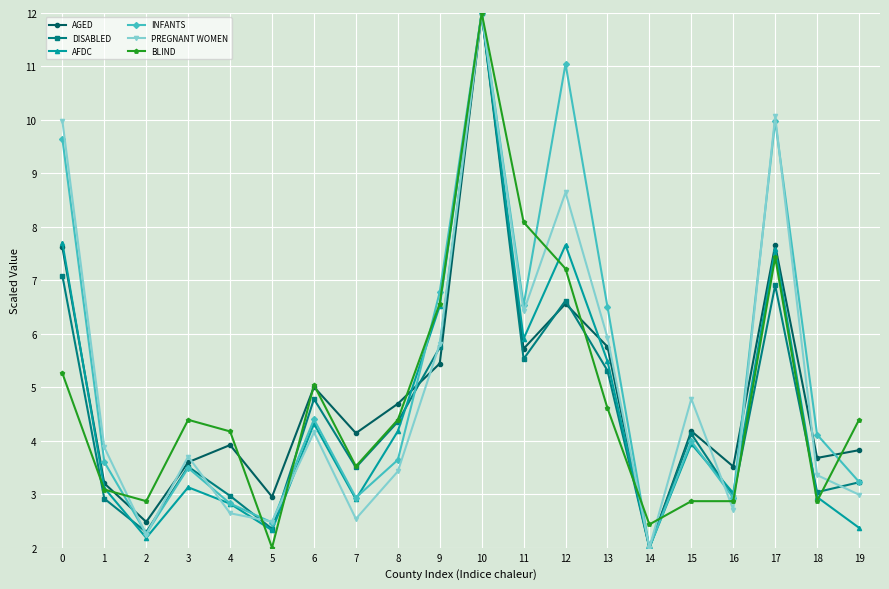

What is the value of the AGED point at the 2nd from the left?

3.2